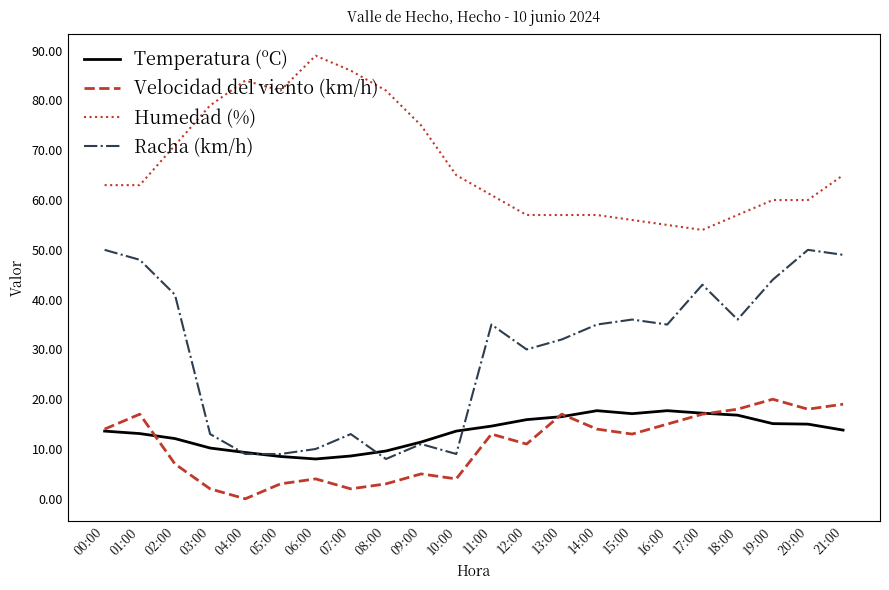

What is the difference between the highest and lowest values at 03:00?

77.0